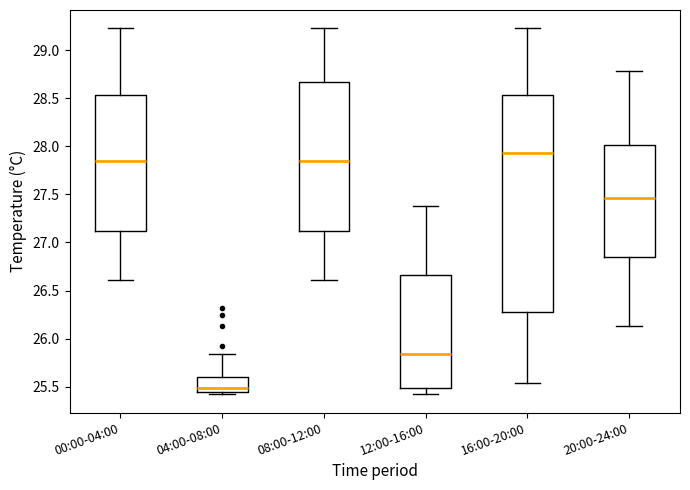

Reading left to right, read every box against the y-axis: the position of its median line, the range the box covers, and the ends of its whiskers. The values are not printed on the chart, so give them approximately, as read against the axis.

00:00-04:00: median 27.85, box 27.10 to 28.55, whiskers 26.60 to 29.25
04:00-08:00: median 25.50, box 25.45 to 25.60, whiskers 25.40 to 25.85
08:00-12:00: median 27.85, box 27.10 to 28.65, whiskers 26.60 to 29.25
12:00-16:00: median 25.85, box 25.50 to 26.65, whiskers 25.40 to 27.40
16:00-20:00: median 27.95, box 26.30 to 28.55, whiskers 25.55 to 29.25
20:00-24:00: median 27.45, box 26.85 to 28.00, whiskers 26.15 to 28.80